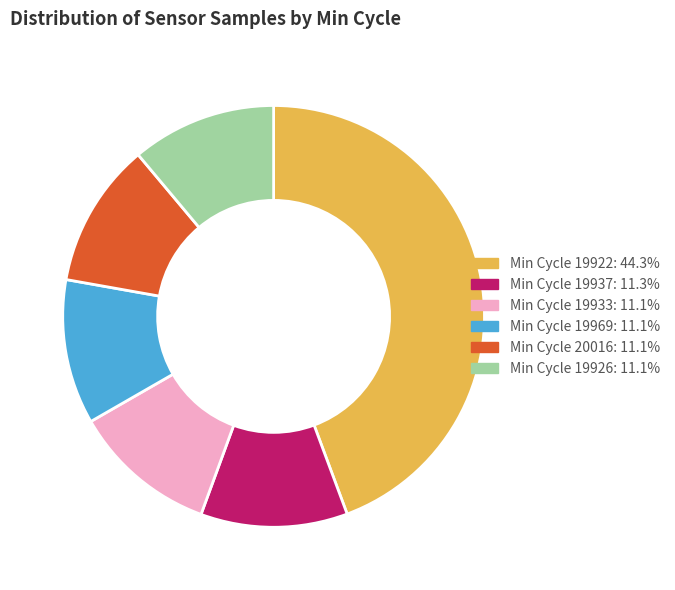

Approximately how many times larger is the value at Min Cycle 19933: 11.1% compared to Min Cycle 20016: 11.1%?

1.0